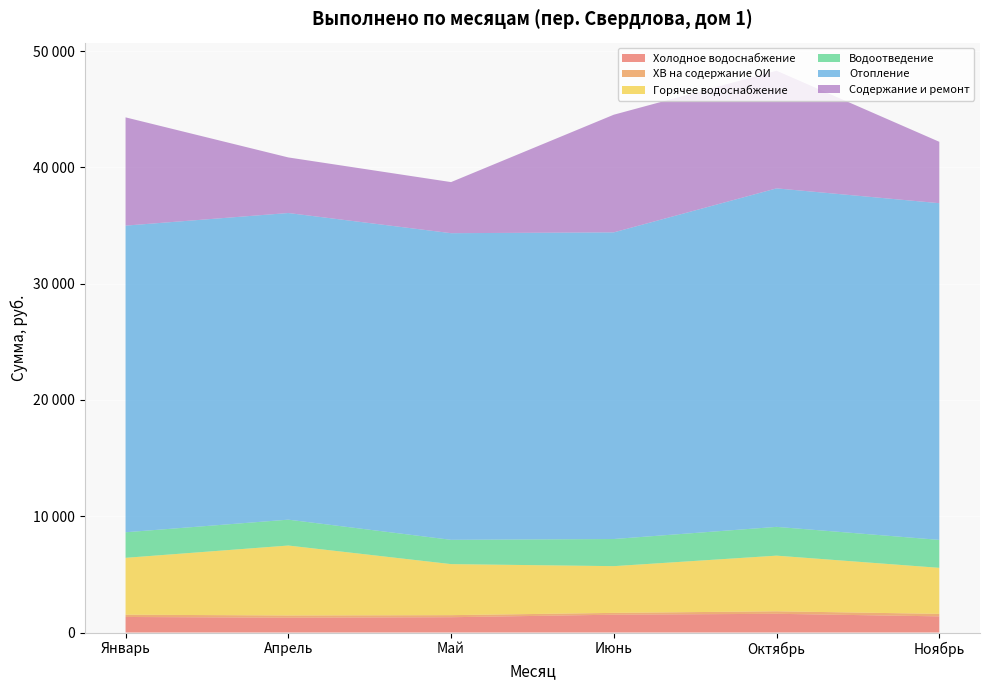

Reading right to left, transcribe all the data shown in this chart.

Холодное водоснабжение: Ноябрь=1389	Октябрь=1609	Июнь=1532	Май=1315	Апрель=1272	Январь=1337
ХВ на содержание ОИ: Ноябрь=215	Октябрь=216	Июнь=157	Май=179	Апрель=195	Январь=195
Горячее водоснабжение: Ноябрь=3958	Октябрь=4785	Июнь=4018	Май=4388	Апрель=6013	Январь=4891
Водоотведение: Ноябрь=2403	Октябрь=2474	Июнь=2333	Май=2088	Апрель=2224	Январь=2197
Отопление: Ноябрь=28951	Октябрь=29106	Июнь=26367	Май=26367	Апрель=26367	Январь=26367
Содержание и ремонт: Ноябрь=5278	Октябрь=10117	Июнь=10117	Май=4393	Апрель=4779	Январь=9309